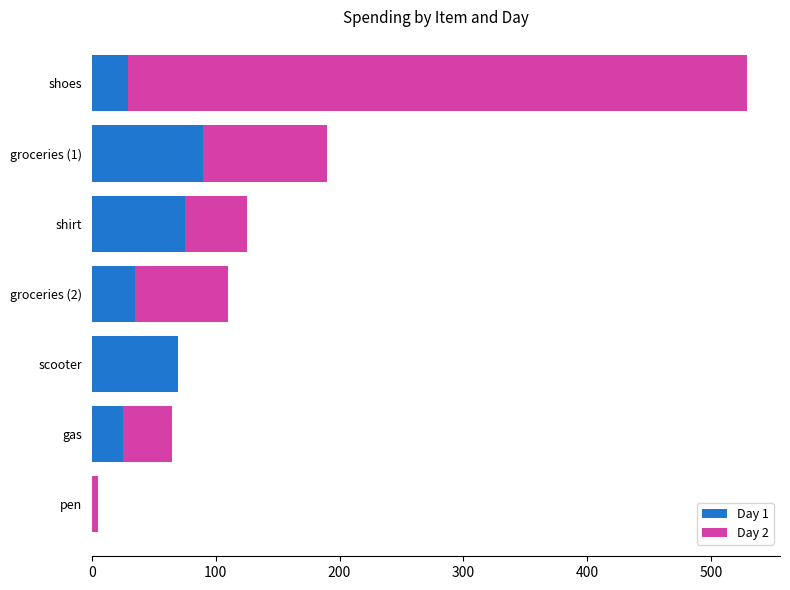

Which category has the highest value in the Day 1 series?

groceries (1)